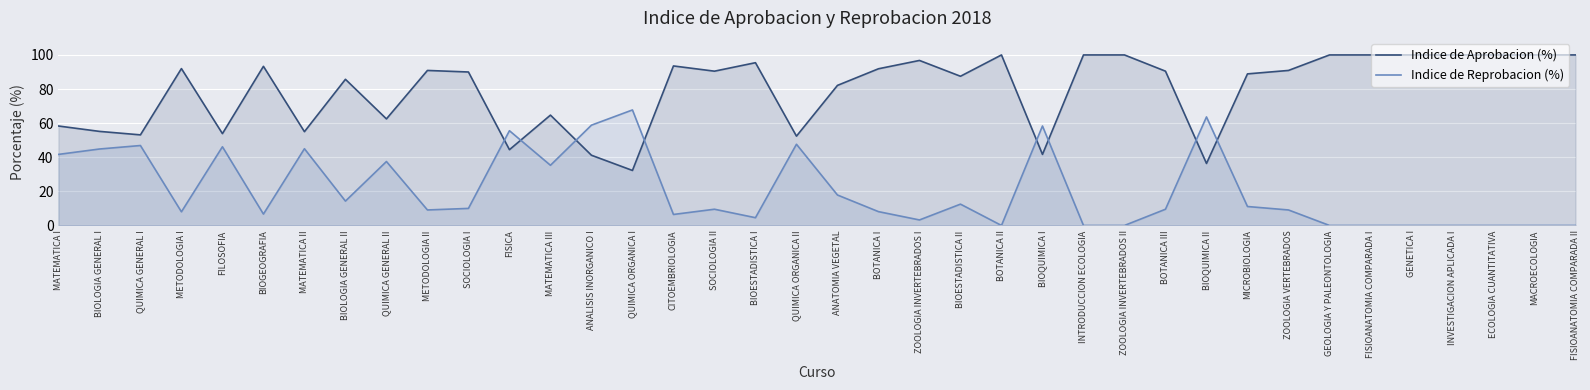

List the series in order of their overall mean, highest first.

Indice de Aprobacion (%), Indice de Reprobacion (%)